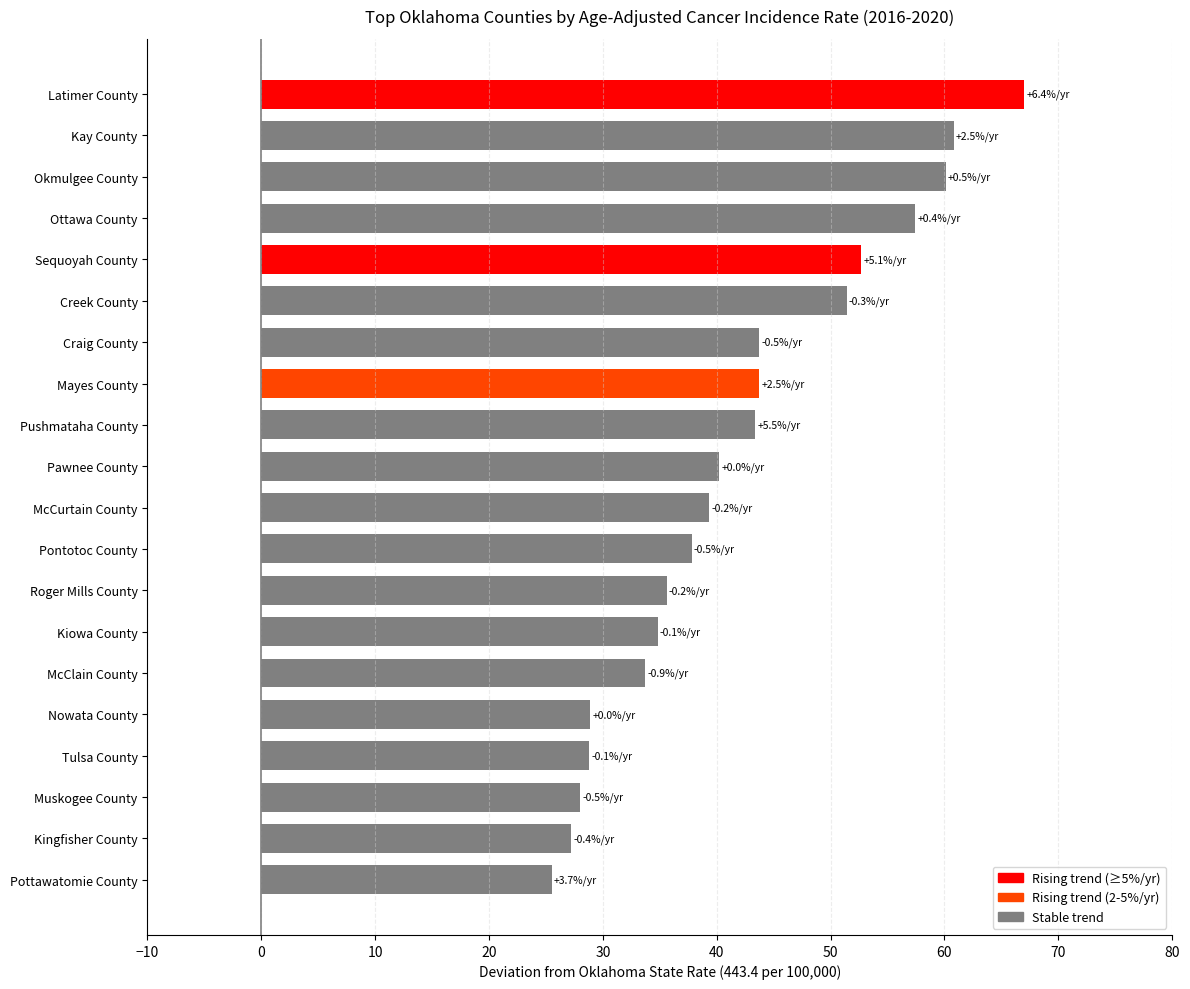

What position from the top is Pushmataha County?

9